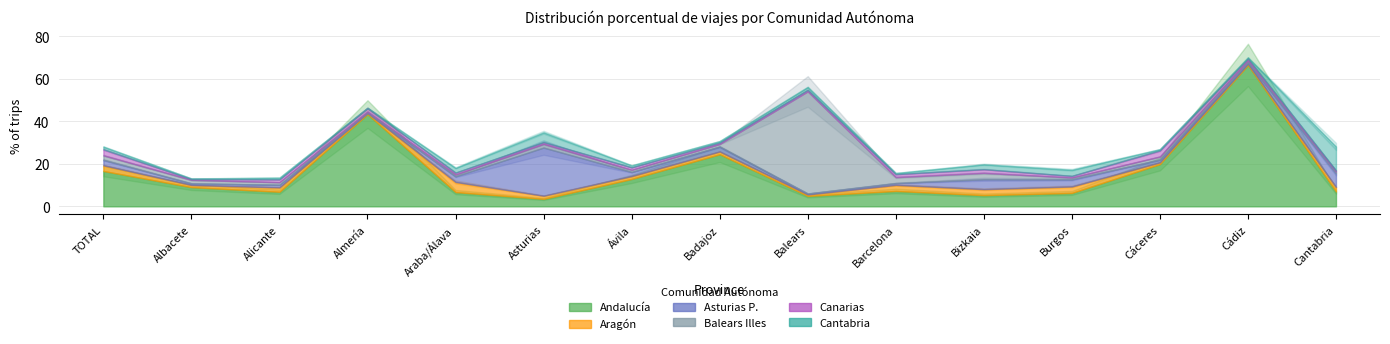

Rank the series by their maximum value, from lowest to highest.

Canarias, Aragón, Cantabria, Asturias P., Balears Illes, Andalucía